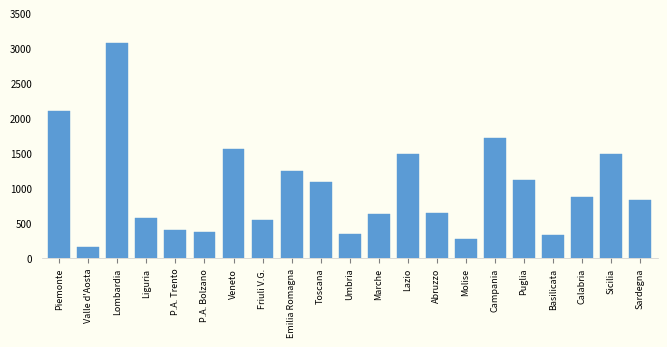

What is the difference between the maximum and second lowest values?

2799